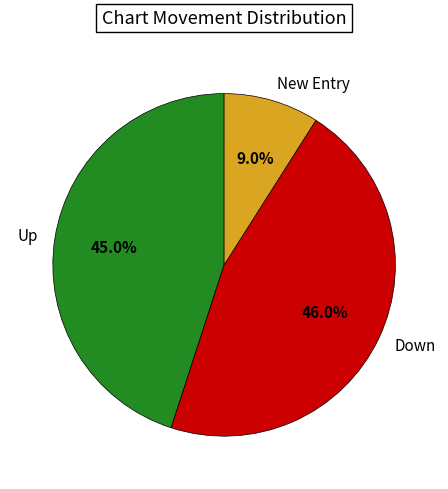

Count the number of slices in the pie.

3